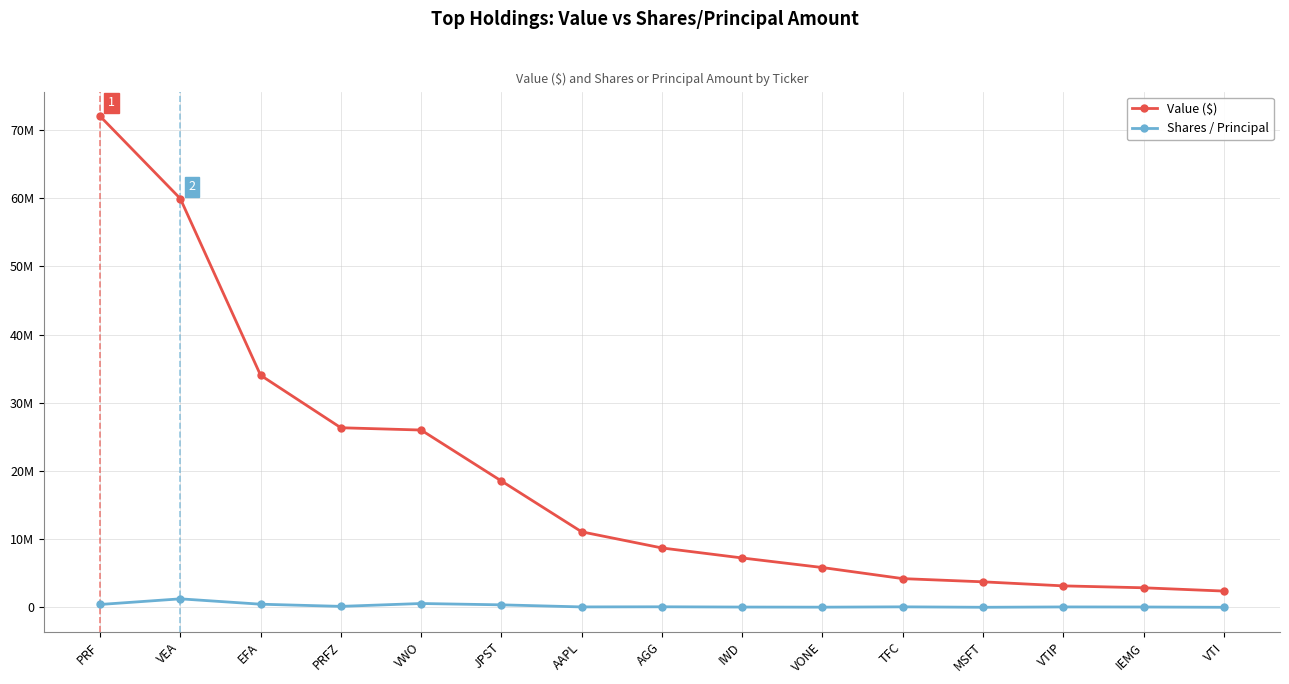

Does the chart have visible grid lines?

Yes